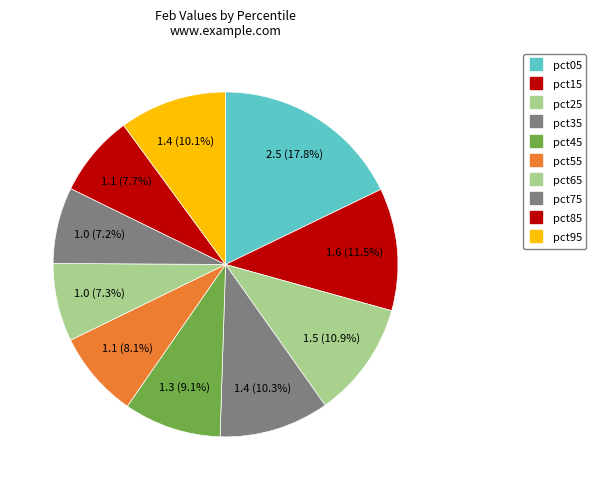

Is there a majority slice in this chart?

No